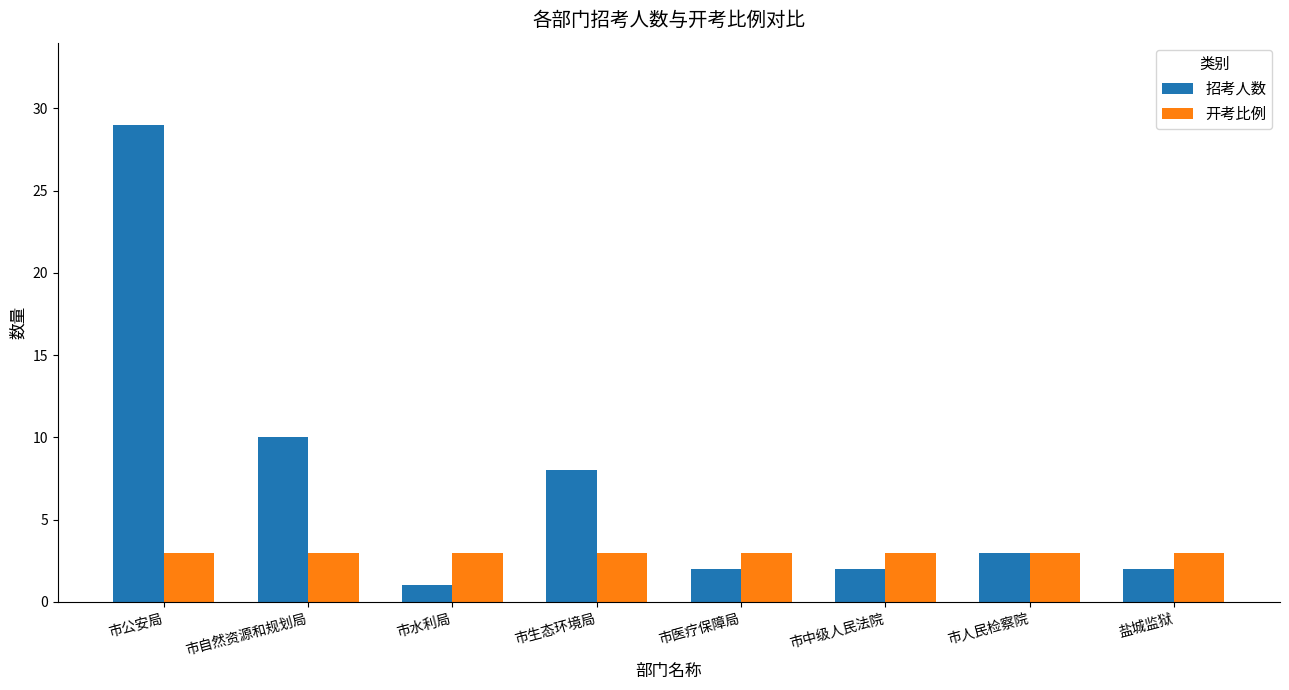

Reading left to right, list all the values displayed in this chart.

招考人数: 市公安局=29	市自然资源和规划局=10	市水利局=1	市生态环境局=8	市医疗保障局=2	市中级人民法院=2	市人民检察院=3	盐城监狱=2
开考比例: 市公安局=3	市自然资源和规划局=3	市水利局=3	市生态环境局=3	市医疗保障局=3	市中级人民法院=3	市人民检察院=3	盐城监狱=3